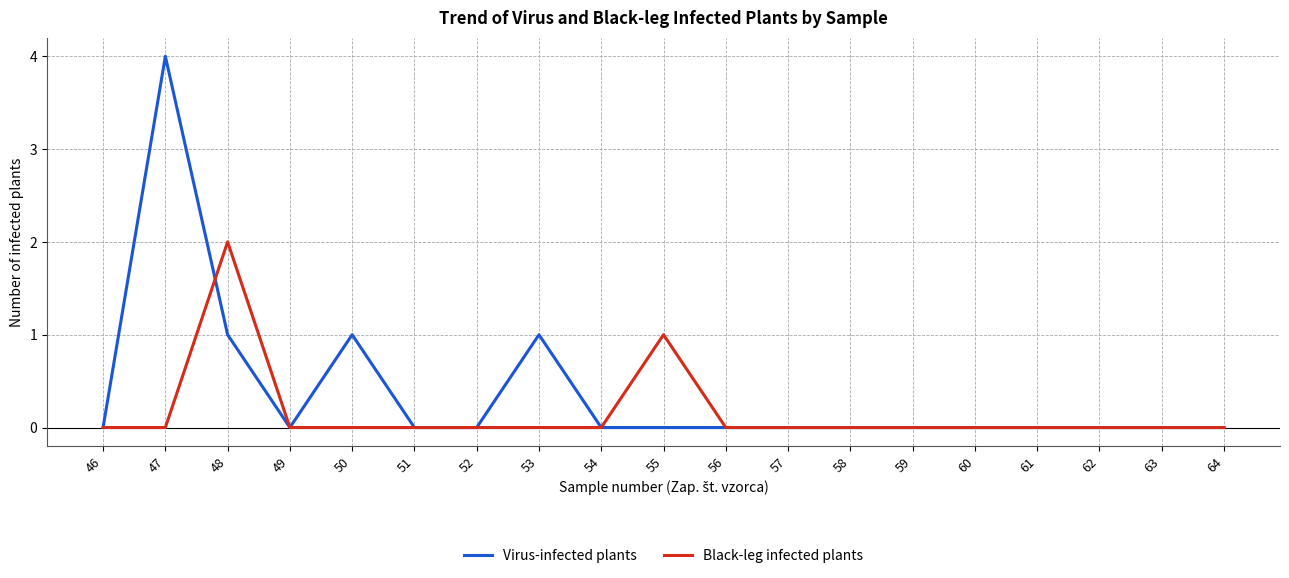

Is it true that Virus-infected plants equals 3 at 58?

False